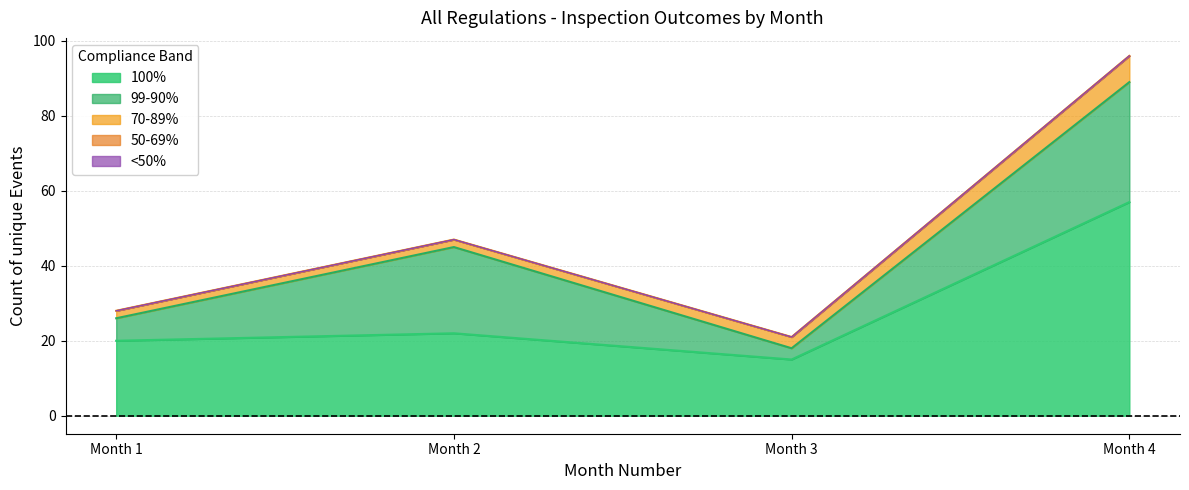

Which has a higher value, Month 1 or Month 4?

Month 4